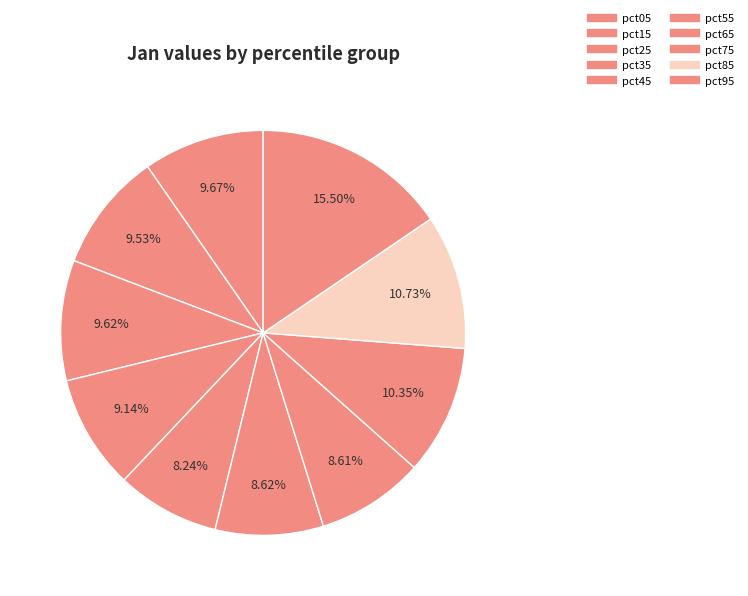

Which category has the smallest portion of the pie?

pct45